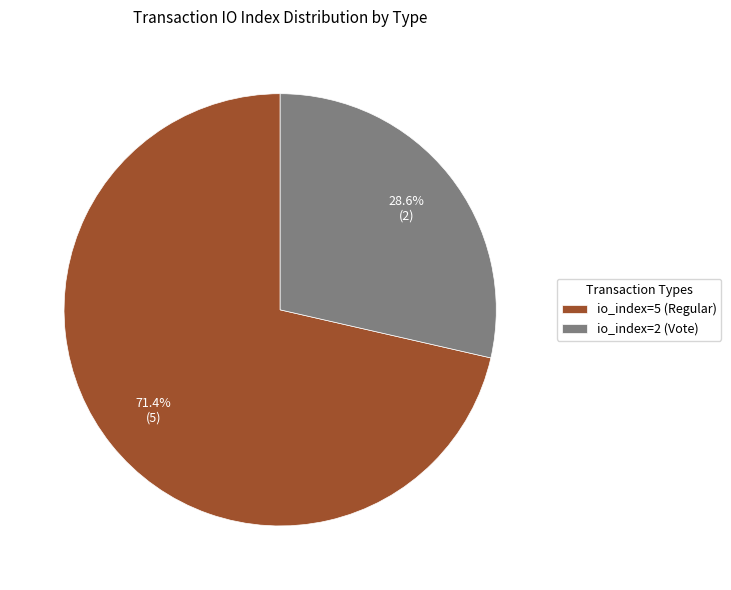

Which category has the smallest portion of the pie?

io_index=2 (Vote)